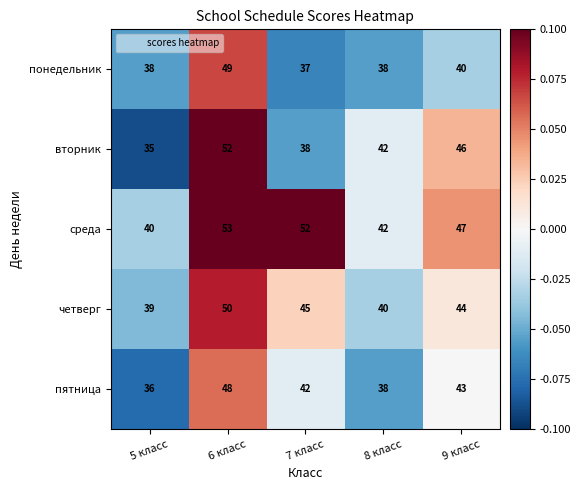

Rank the categories by среда value from highest to lowest.

6 класс, 7 класс, 9 класс, 8 класс, 5 класс